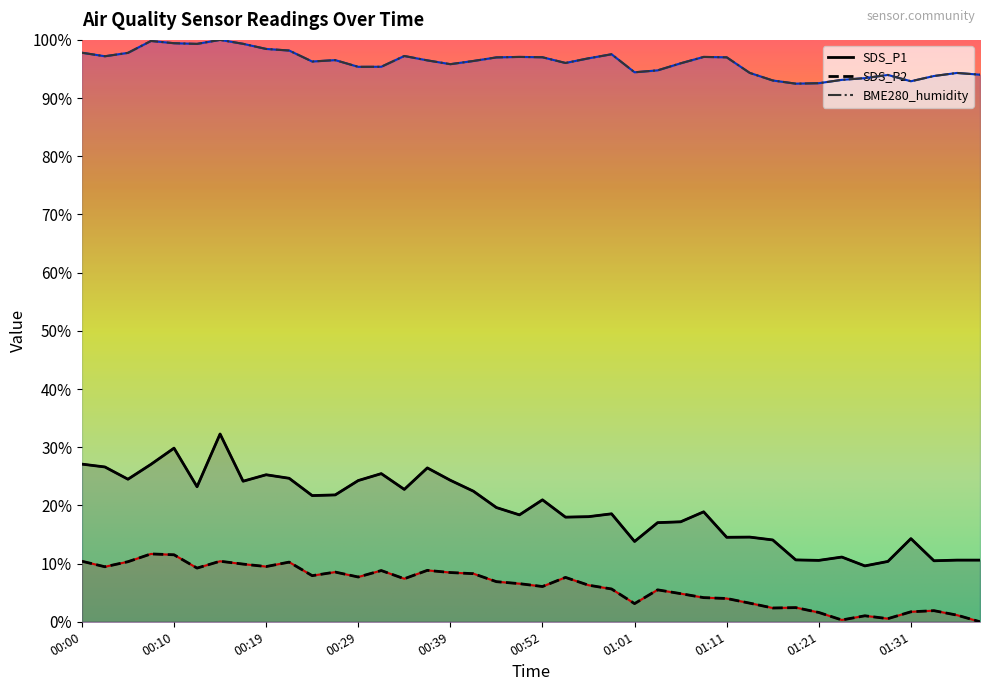

True or false: BME280_humidity has a value of 49.2 at 00:00.

False